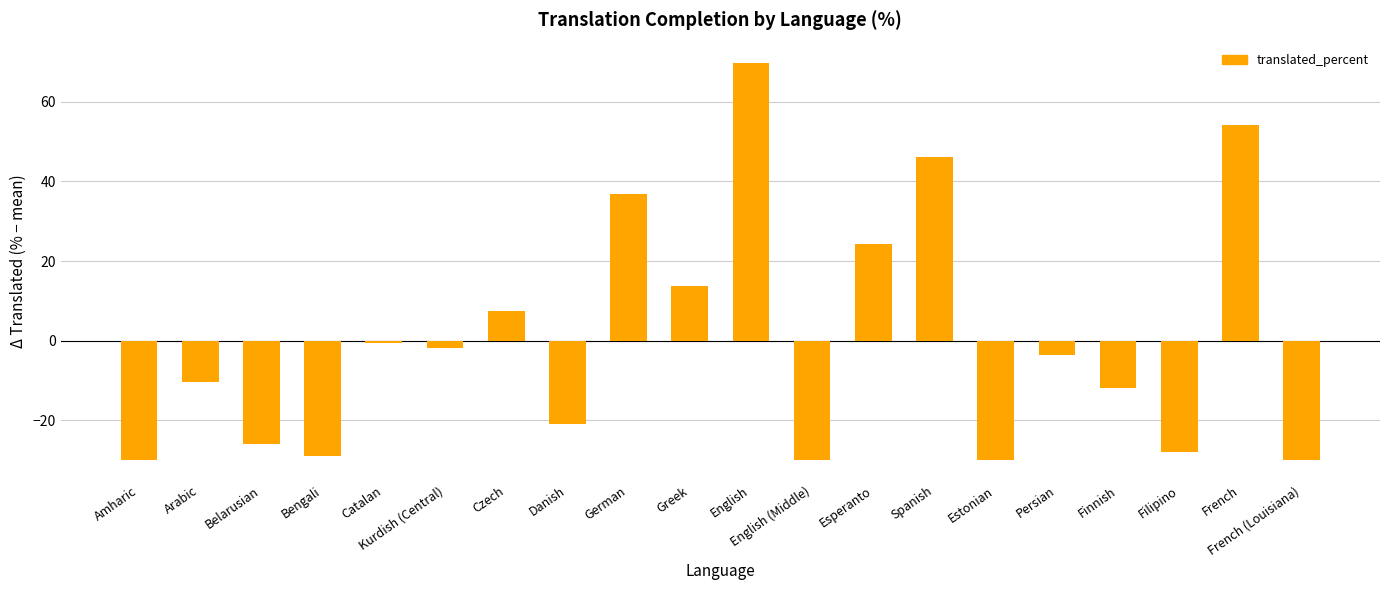

What is the difference between the maximum and second lowest values?

100.0